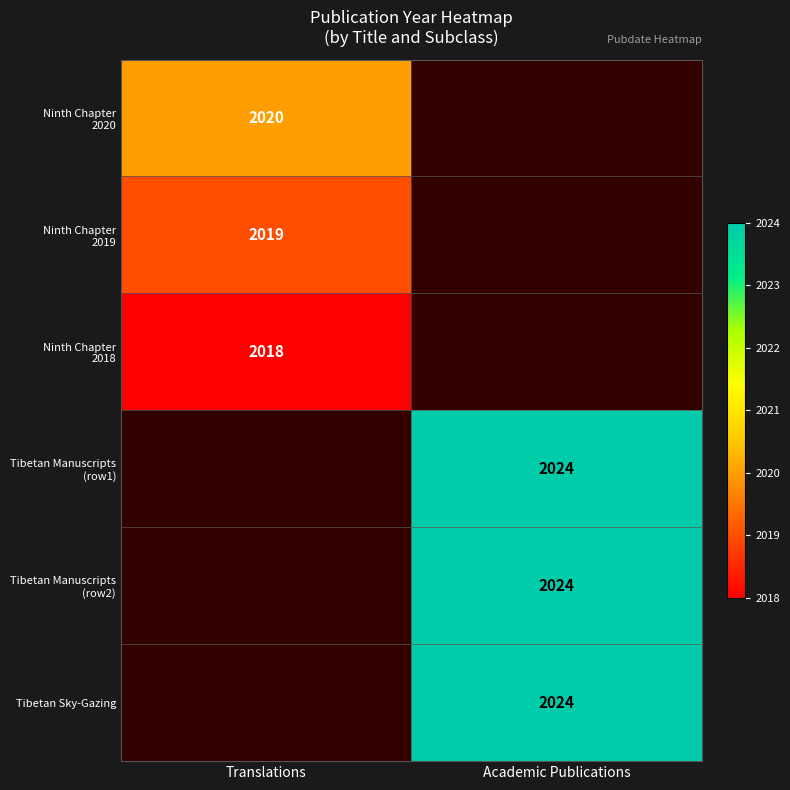

The Tibetan Sky-Gazing series shows 2024 at Academic Publications. True or false?

True